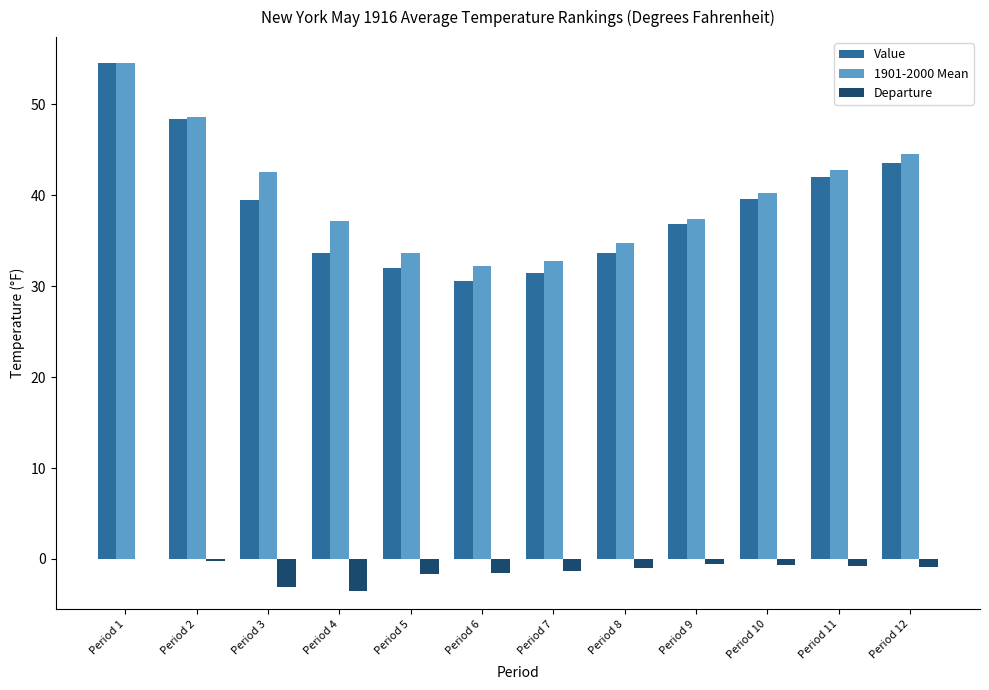

What is the difference between the Departure values at Period 11 and Period 8?

0.2